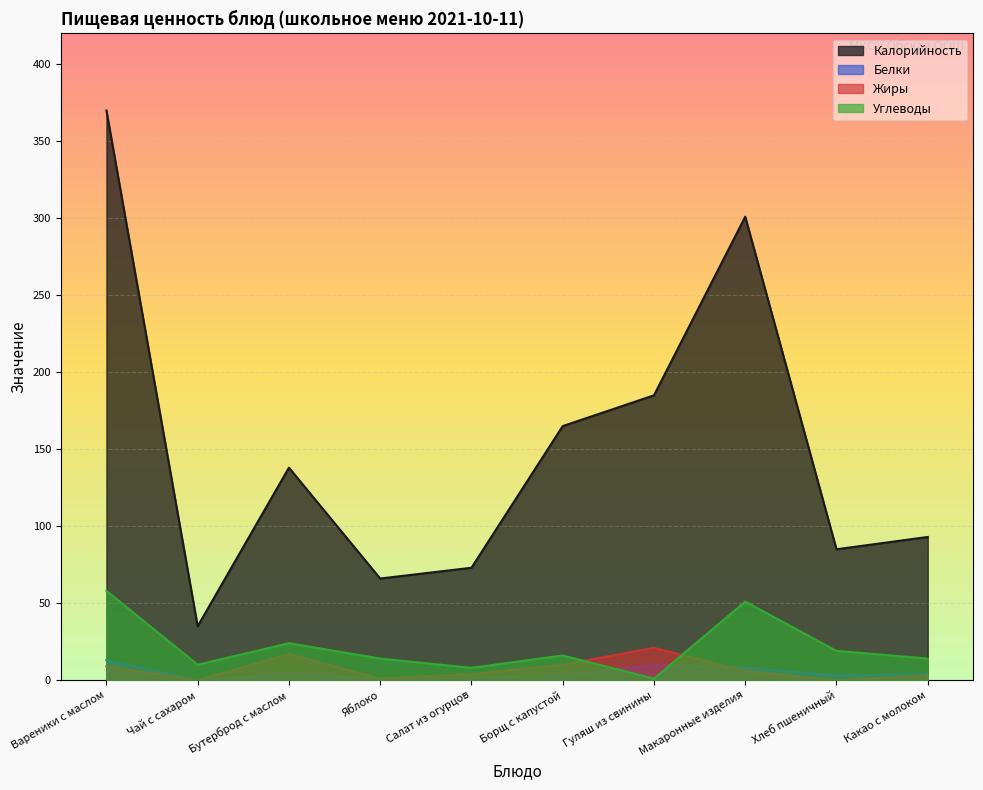

Reading left to right, list all the values displayed in this chart.

Калорийность: 370	35	138	66	73	165	185	301	85	93
Белки: 13	0	4	1	2	3	10	8	3	4
Жиры: 9	0	17	1	4	10	21	6	0	3
Углеводы: 58	10	24	14	8	16	1	51	19	14